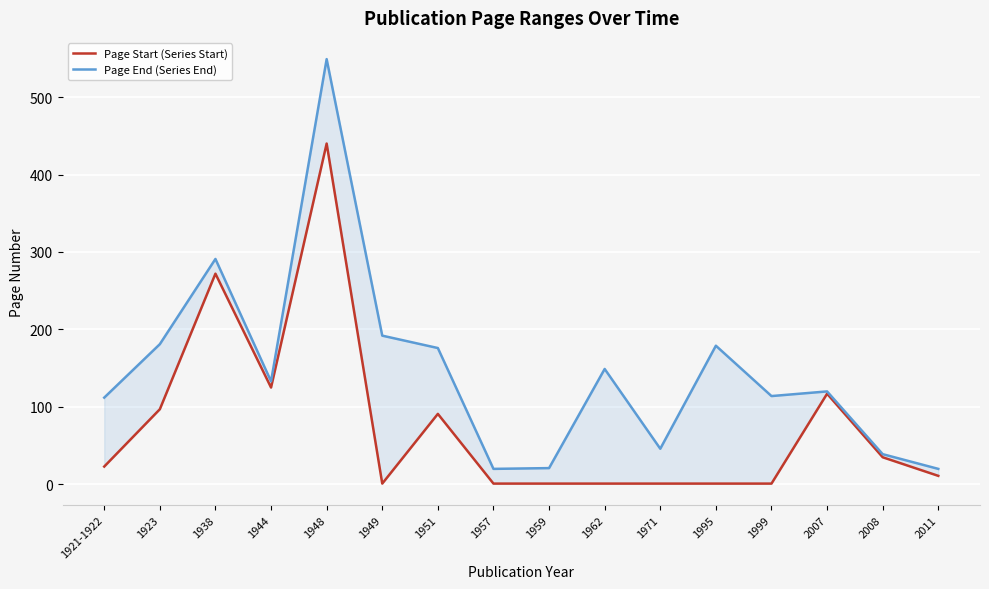

Reading right to left, list all the values displayed in this chart.

Page Start (Series Start): 2011=11	2008=35	2007=117	1999=1	1995=1	1971=1	1962=1	1959=1	1957=1	1951=91	1949=1	1948=440	1944=125	1938=272	1923=97	1921-1922=23
Page End (Series End): 2011=20	2008=39	2007=120	1999=114	1995=179	1971=46	1962=149	1959=21	1957=20	1951=176	1949=192	1948=549	1944=133	1938=291	1923=181	1921-1922=112